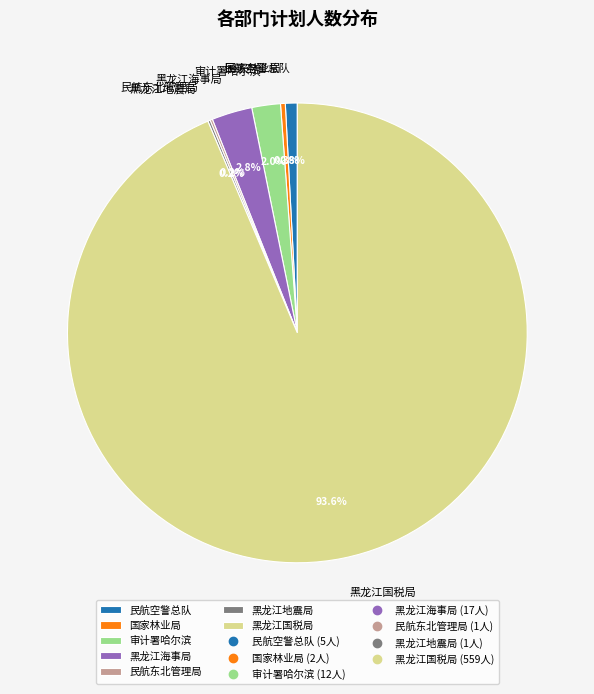

Which has a higher value, 审计署哈尔滨 or 黑龙江海事局?

黑龙江海事局